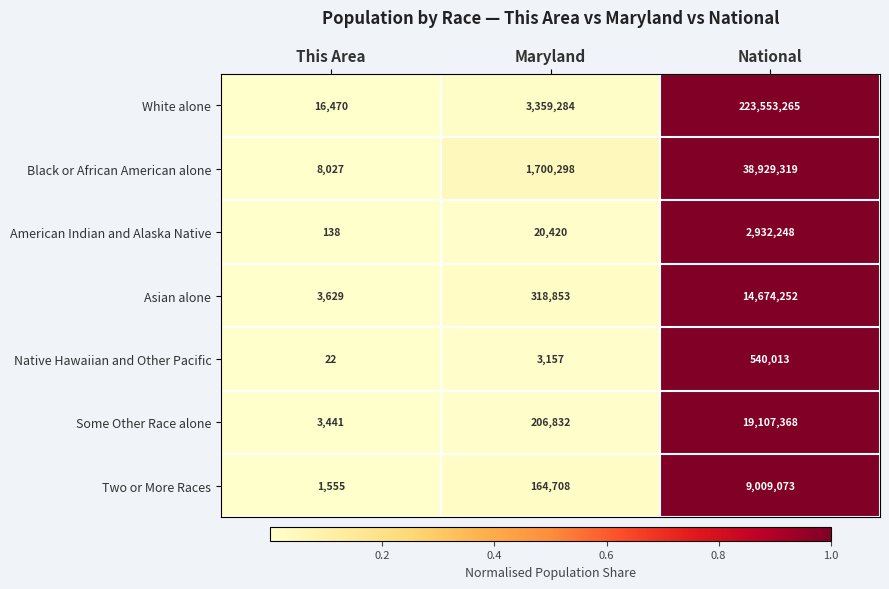

Which series has the widest spread of values?

White alone